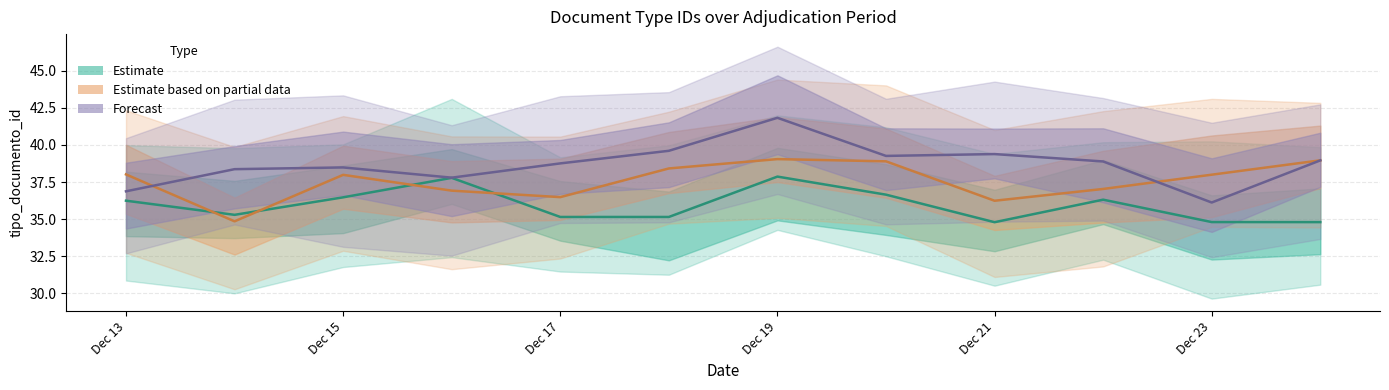

Reading left to right, extract all data points from this chart.

Estimate: 36.2	35.3	36.5	37.8	35.1	35.1	37.9	36.7	34.8	36.3	34.8	34.8
Estimate based on partial data: 38.0	34.9	38.0	36.9	36.5	38.4	39.0	38.9	36.2	37.0	38.0	39.0
Forecast: 36.9	38.4	38.5	37.8	38.8	39.6	41.8	39.3	39.4	38.9	36.1	39.0